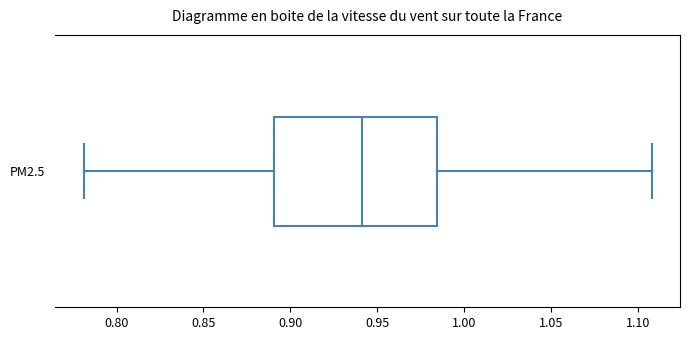

Transcribe this box plot: give where the median line is, the range the box spans, and where the two whiskers end, as read against the x-axis. The values are not printed on the chart, so give them approximately, as read against the axis.

median 0.940, box 0.890 to 0.985, whiskers 0.780 to 1.110